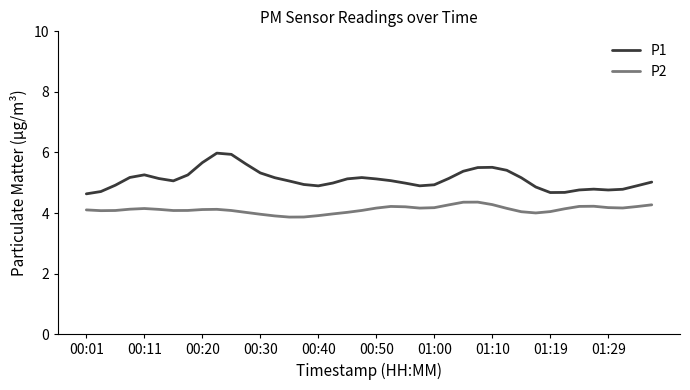

What is the difference between the maximum and minimum values in the P1 series?

1.3